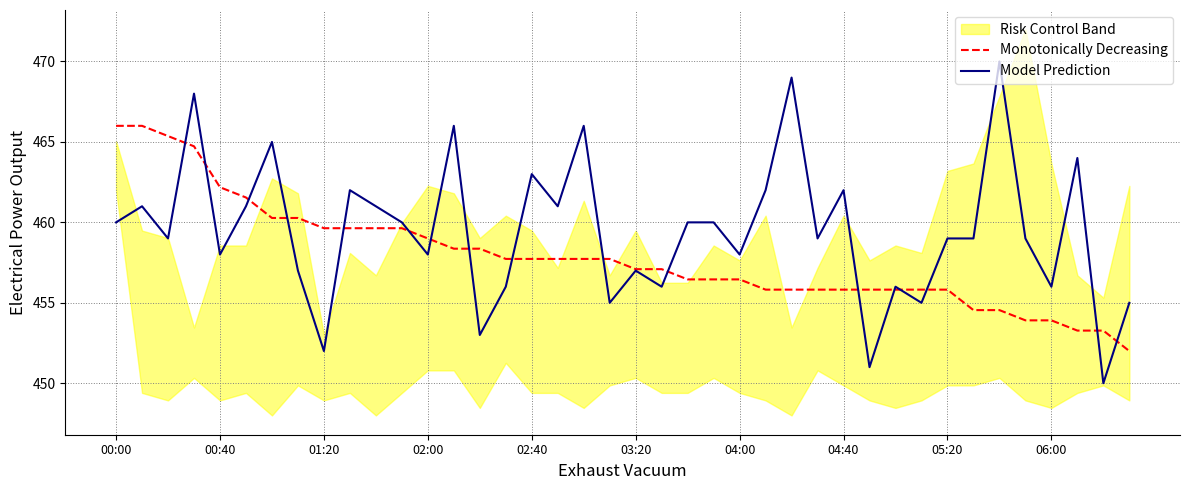

What is the maximum value for Monotonically Decreasing?

466.0